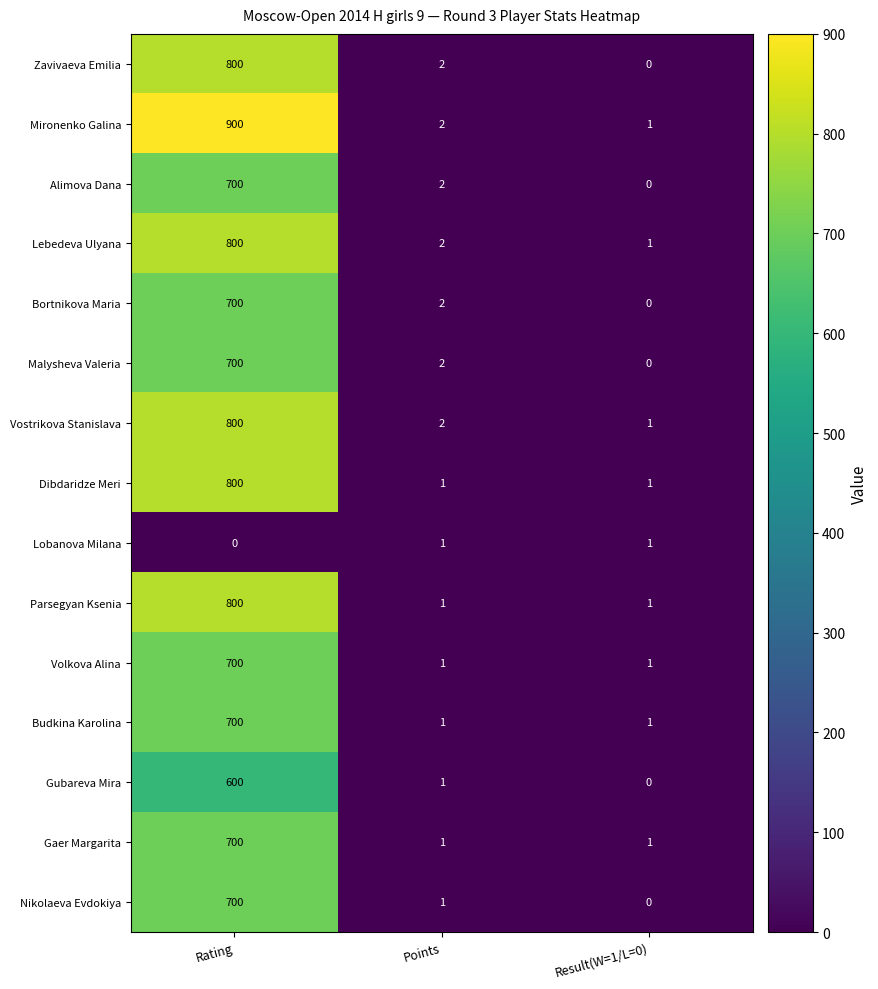

What is the sum of the Lebedeva Ulyana values at Rating and Result(W=1/L=0)?

801